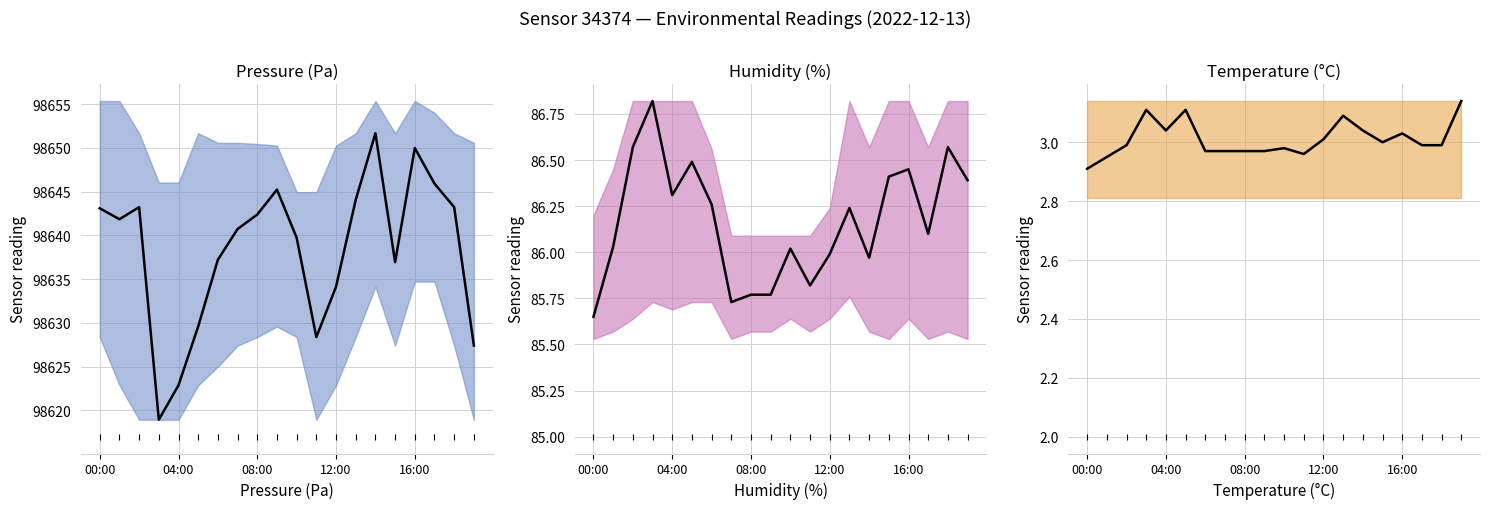

Is this an area chart (filled region under the line)?

No